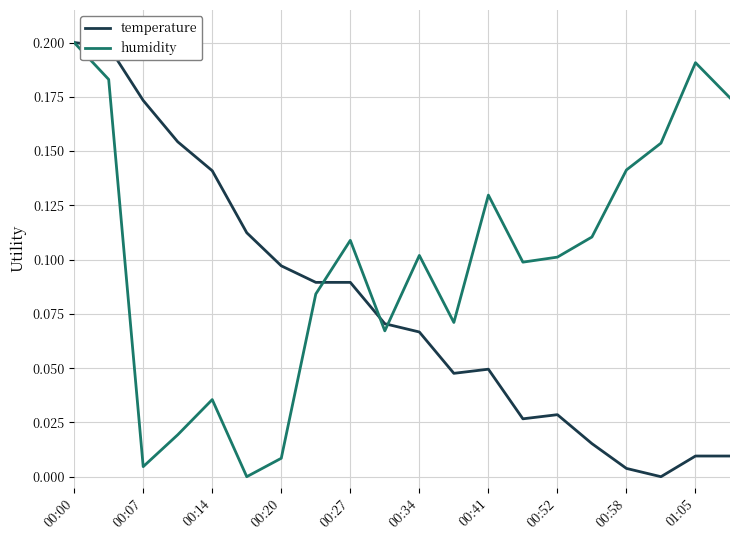

Rank the series by their average value, from highest to lowest.

humidity, temperature